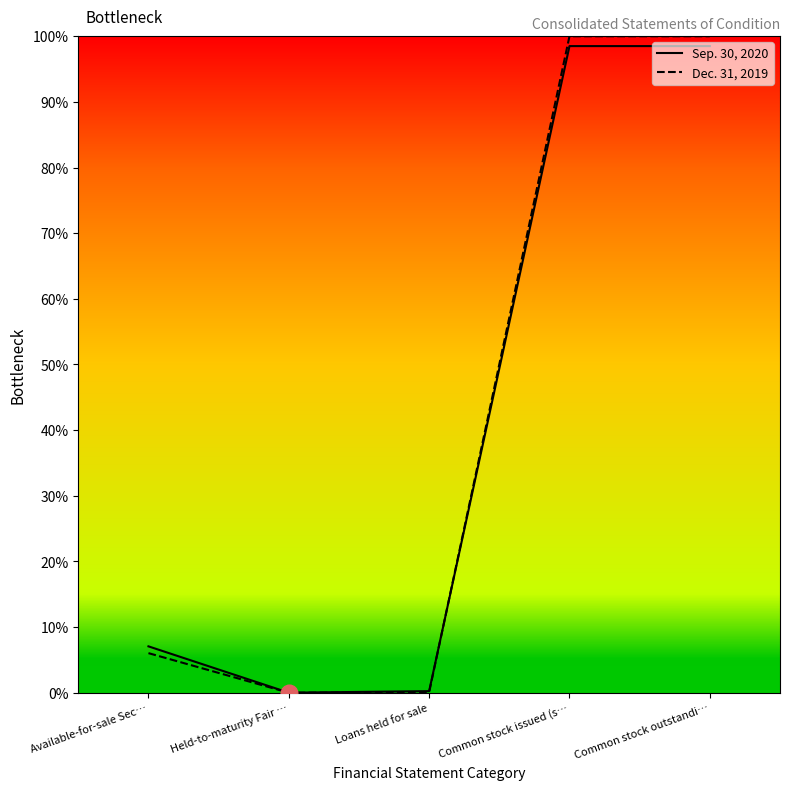

Rank the series by their maximum value, from highest to lowest.

Dec. 31, 2019, Sep. 30, 2020